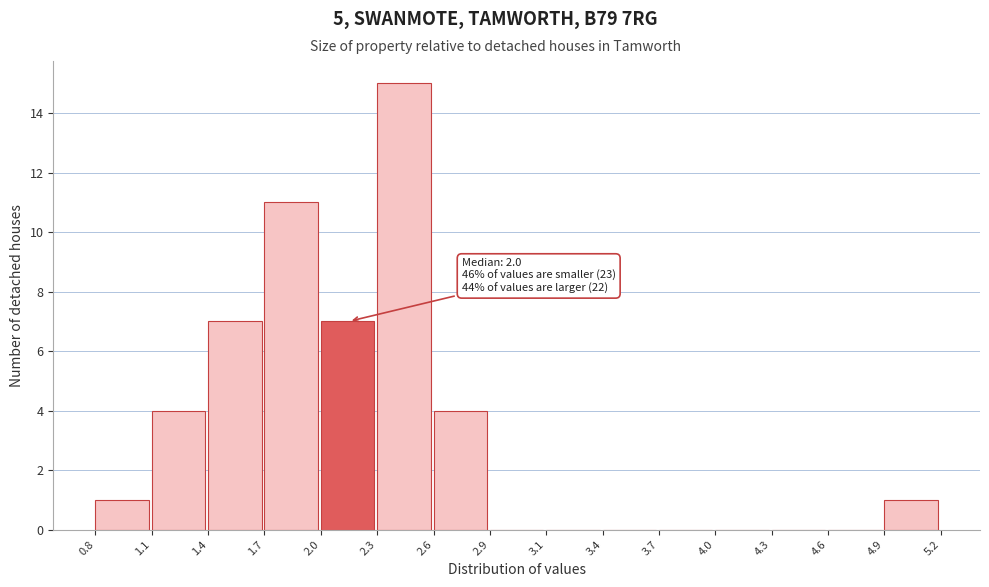

Over which range of the x-axis is the bar tallest?

2.3 to 2.6